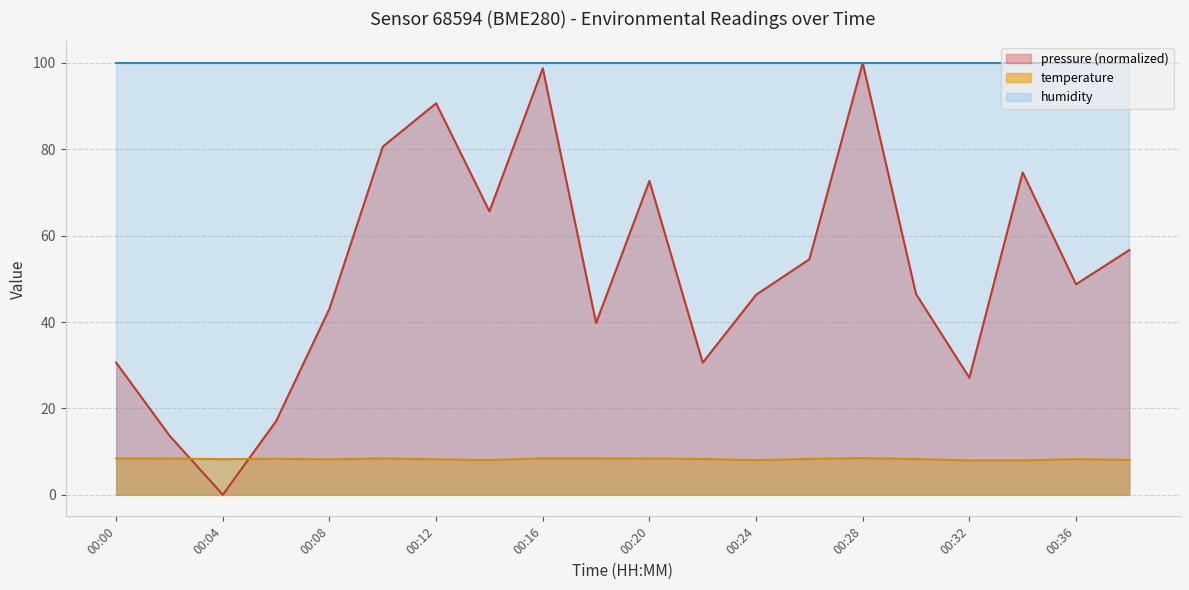

Is it true that temperature equals 3.2 at 00:00?

False